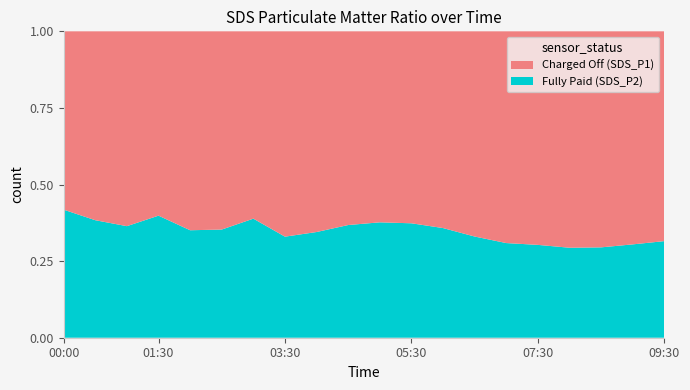

What is the total value across all series at 00:00?

1.0